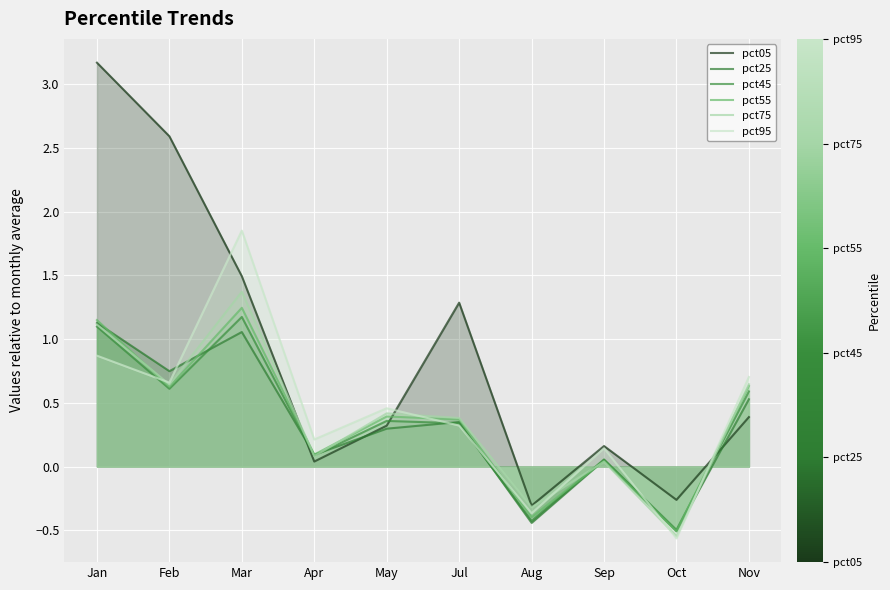

At how many categories does at least one series exceed 1?

4